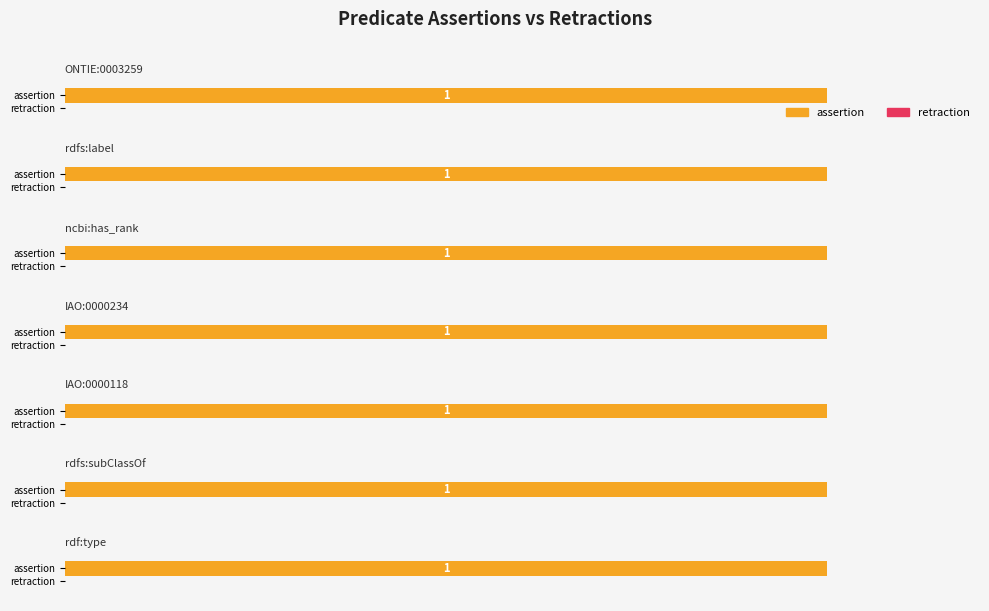

What position from the right is IAO:0000234?

4